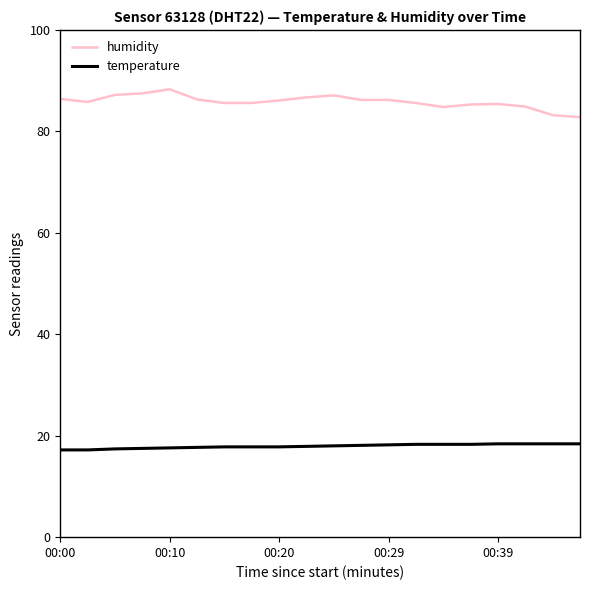

What is the difference between the second highest and minimum values in the temperature series?

1.2